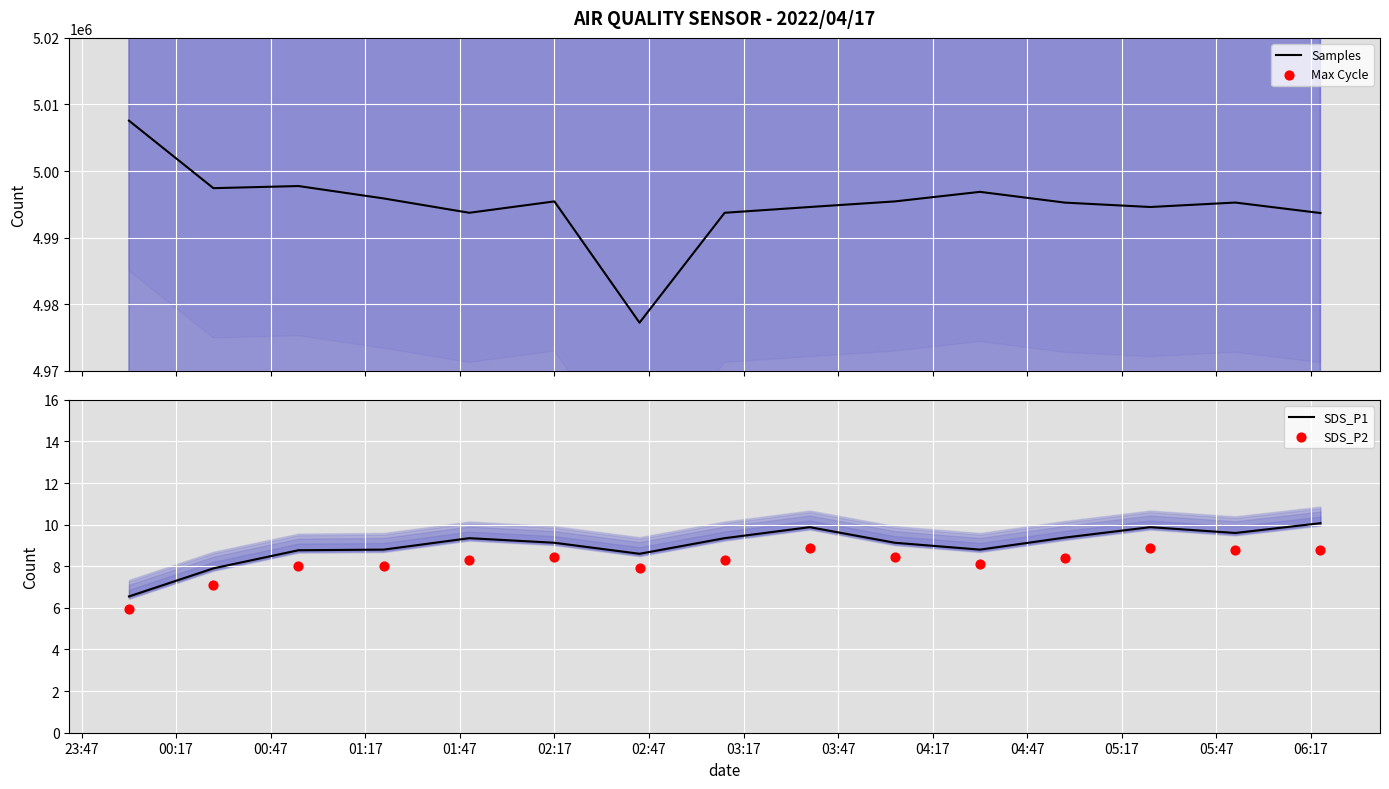

What is the maximum value for Samples?

5007566